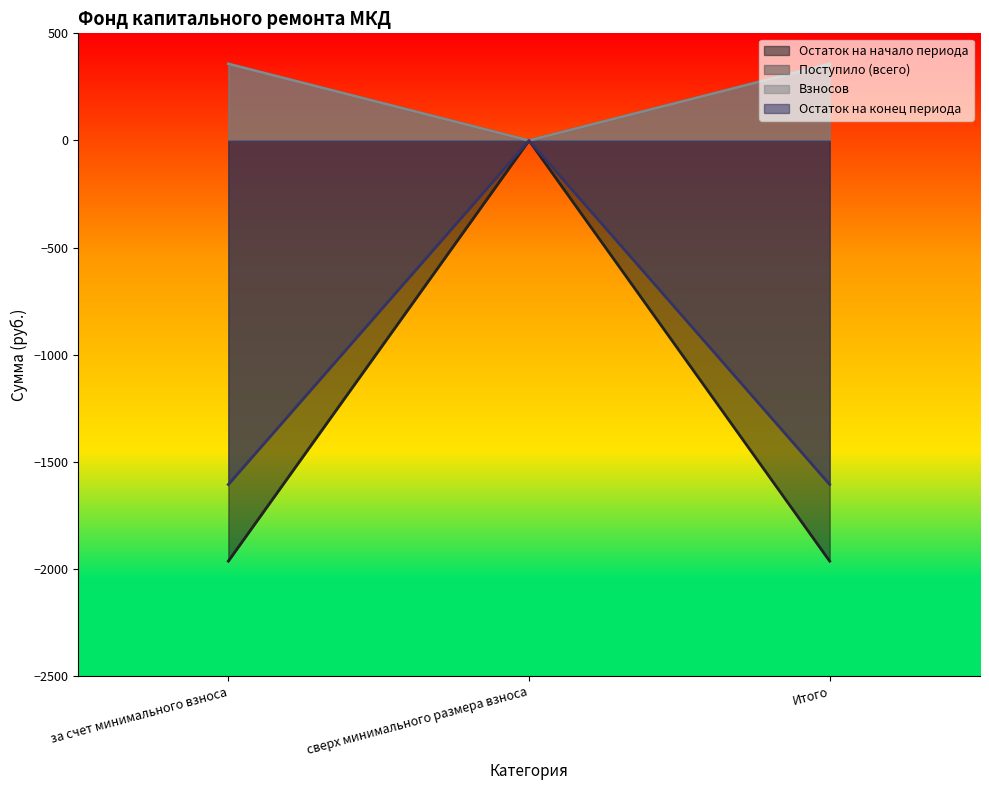

What are all the series names shown in the legend?

Остаток на начало периода, Поступило (всего), Взносов, Остаток на конец периода